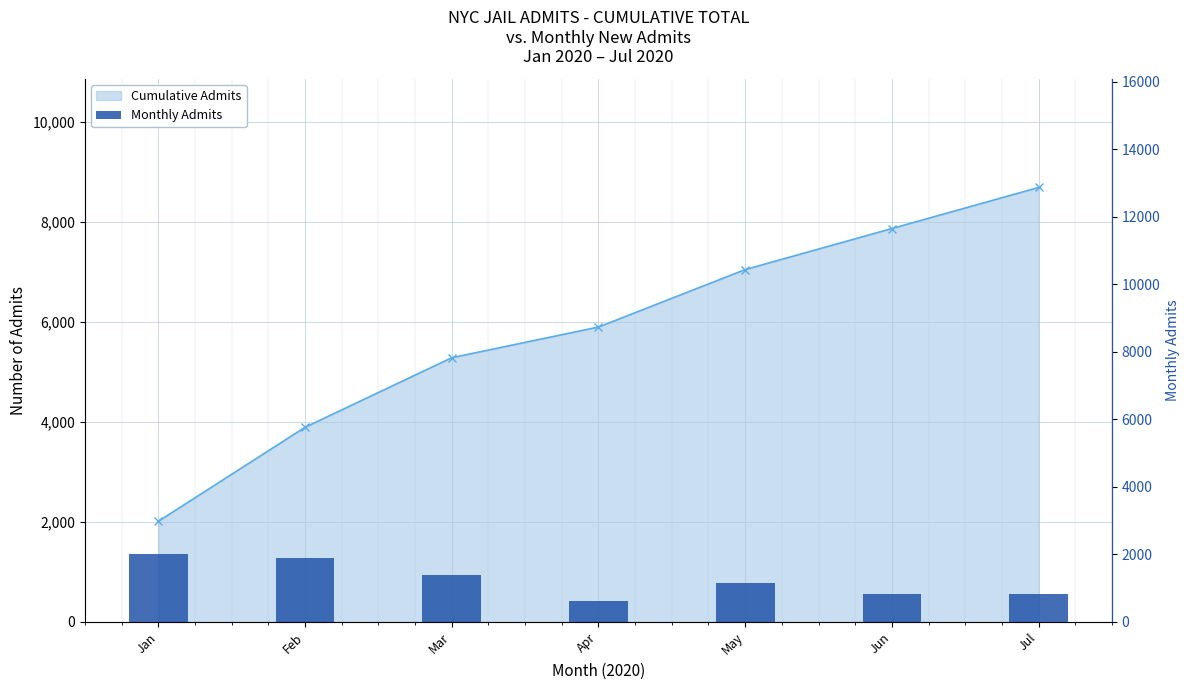

Reading left to right, what are all the values shown in this chart?

Cumulative Admits: Jan=2011	Feb=3892	Mar=5284	Apr=5898	May=7048	Jun=7869	Jul=8691
Monthly Admits: Jan=2011	Feb=1881	Mar=1392	Apr=614	May=1150	Jun=821	Jul=822